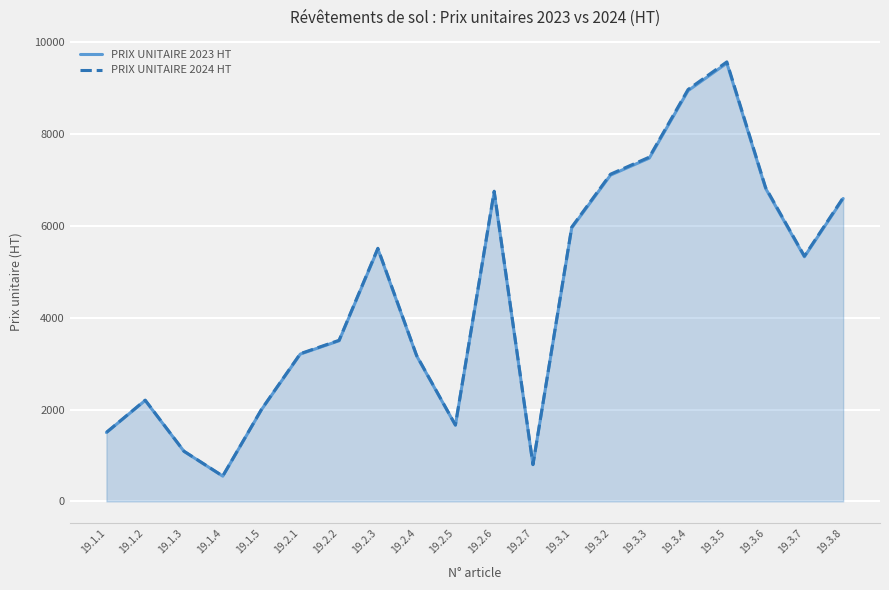

True or false: PRIX UNITAIRE 2023 HT and PRIX UNITAIRE 2024 HT intersect in this chart.

False